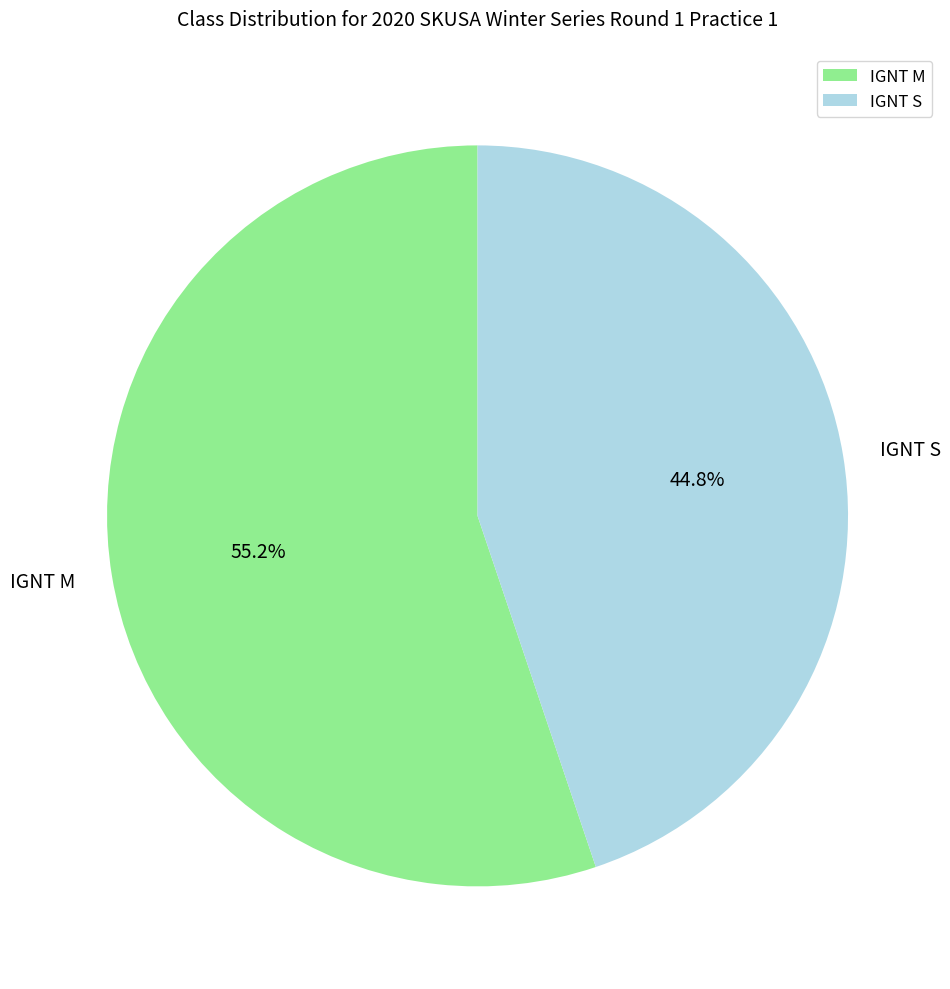

Rank the categories by value from lowest to highest.

IGNT S, IGNT M